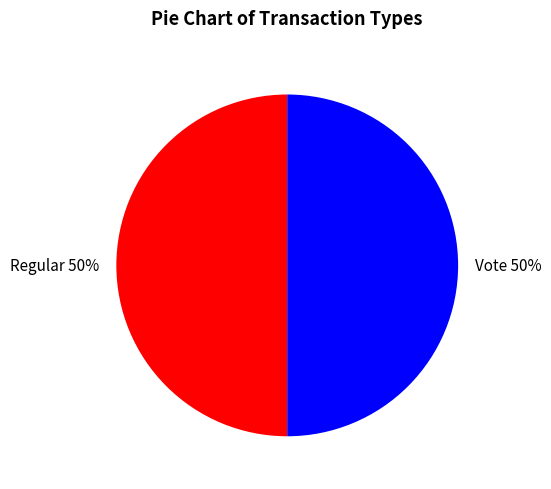

To the nearest percent, what is the combined percentage of Regular and Vote?

100%